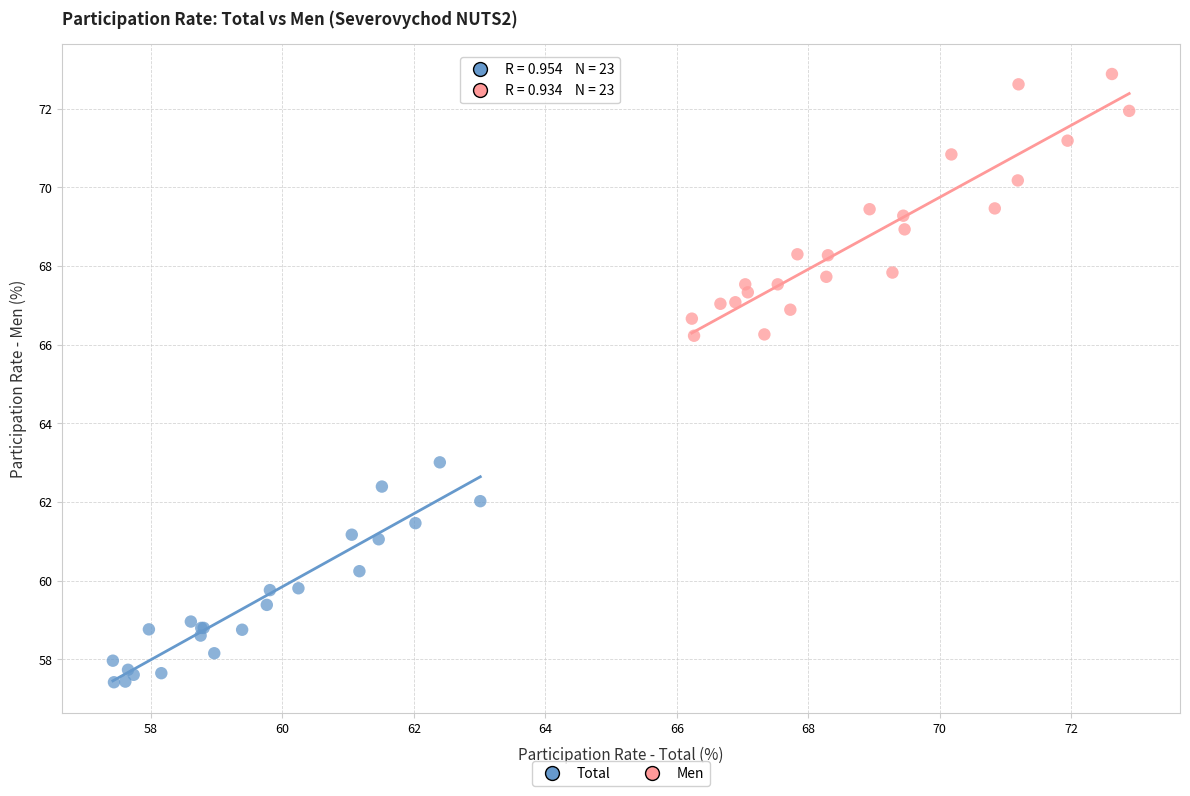

Which series contains the lowest Y value?

Total